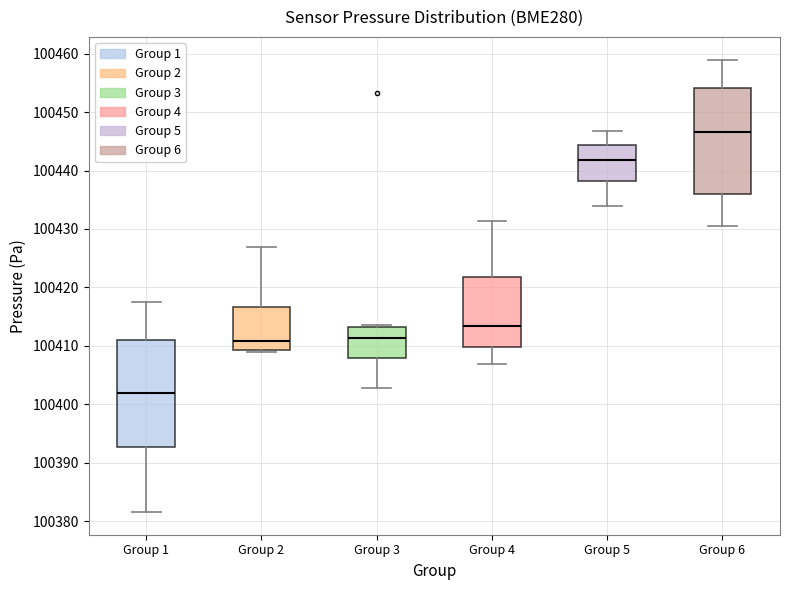

Reading left to right, read every box against the y-axis: the position of its median line, the range the box covers, and the ends of its whiskers. The values are not printed on the chart, so give them approximately, as read against the axis.

Group 1: median 100402, box 100393 to 100411, whiskers 100382 to 100418
Group 2: median 100411, box 100409 to 100417, whiskers 100409 to 100427
Group 3: median 100411, box 100408 to 100413, whiskers 100403 to 100414
Group 4: median 100413, box 100410 to 100422, whiskers 100407 to 100431
Group 5: median 100442, box 100438 to 100444, whiskers 100434 to 100447
Group 6: median 100447, box 100436 to 100454, whiskers 100430 to 100459